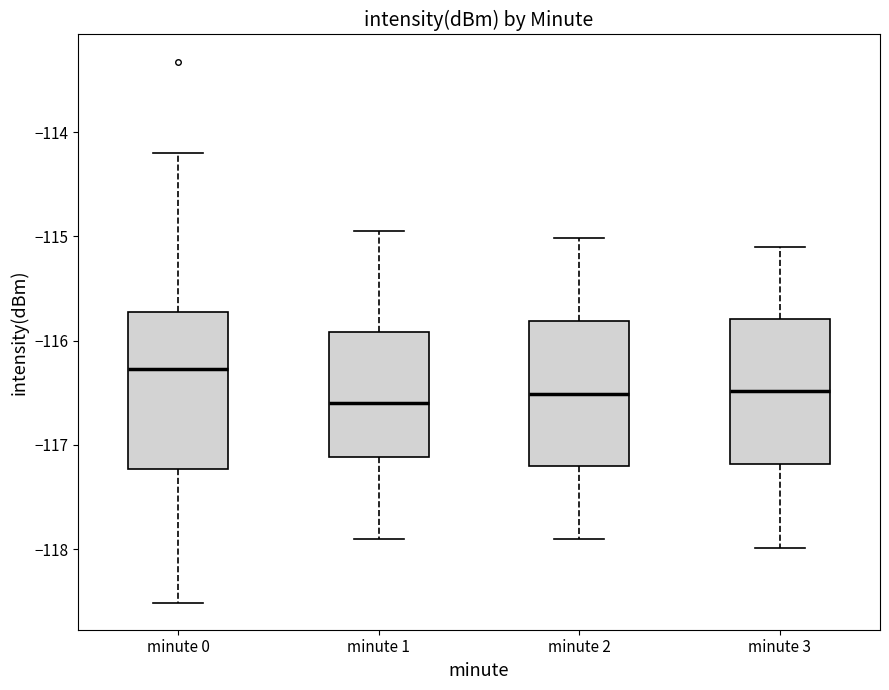

Reading left to right, transcribe this box plot: for each box, give where its median line is, the range the box spans, and where its two whiskers end, as read against the y-axis. The values are not printed on the chart, so give them approximately, as read against the axis.

minute 0: median -116.3, box -117.2 to -115.7, whiskers -118.5 to -114.2
minute 1: median -116.6, box -117.1 to -115.9, whiskers -117.9 to -115.0
minute 2: median -116.5, box -117.2 to -115.8, whiskers -117.9 to -115.0
minute 3: median -116.5, box -117.2 to -115.8, whiskers -118.0 to -115.1